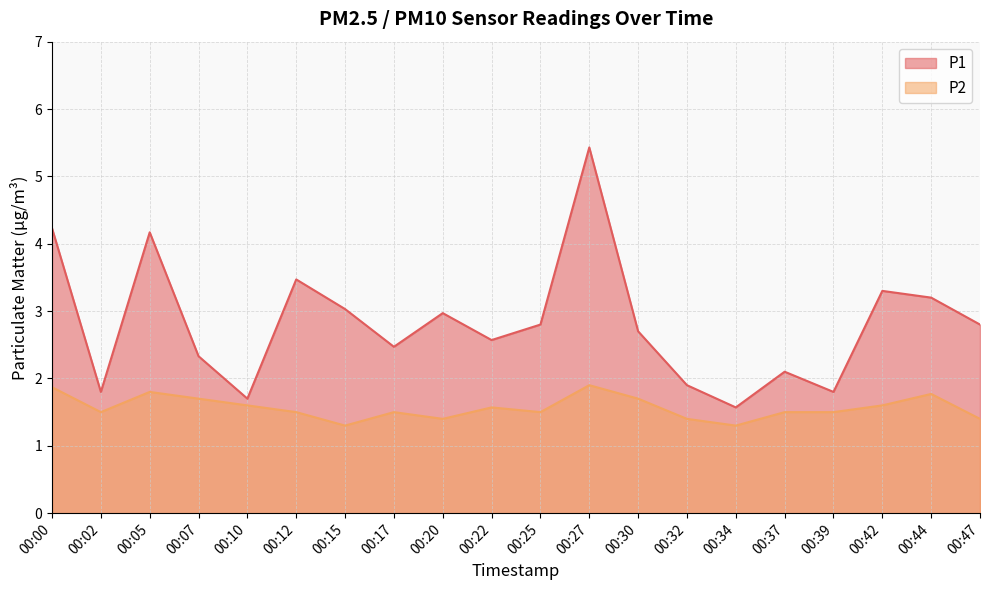

How many interior local valleys does the P2 series have?

5